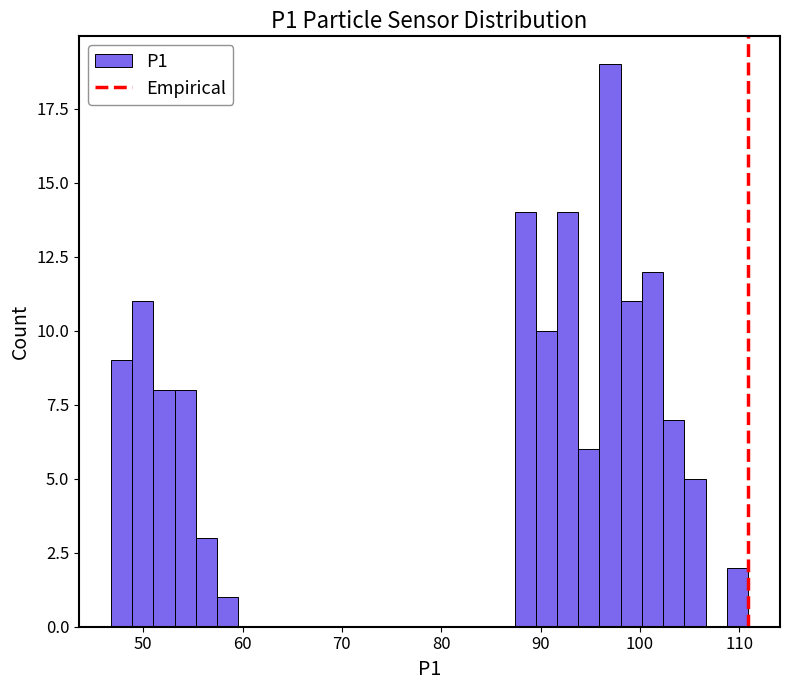

Read against the x-axis, roughly where is the centre of the tallest bar?

97